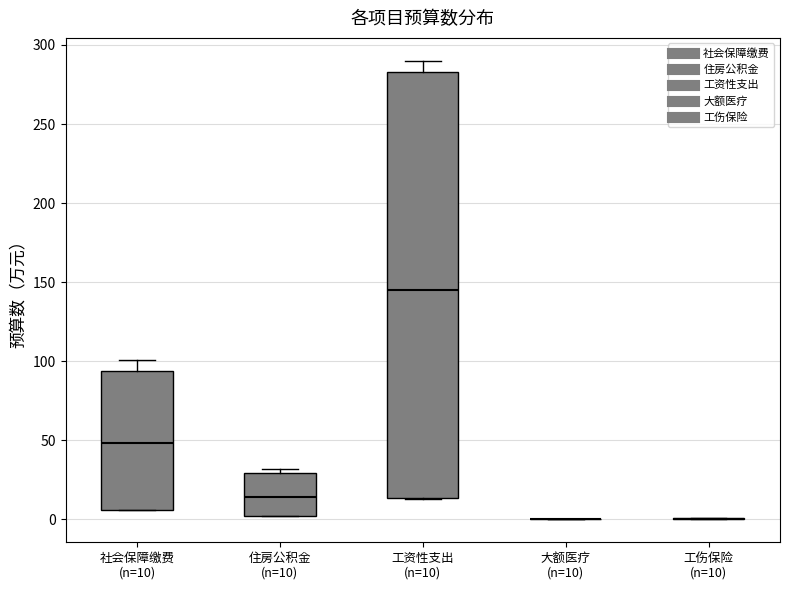

Reading left to right, transcribe this box plot: for each box, give where its median line is, the range the box spans, and where its two whiskers end, as read against the y-axis. The values are not printed on the chart, so give them approximately, as read against the axis.

社会保障缴费 (n=10): median 50, box 5 to 95, whiskers 5 to 100
住房公积金 (n=10): median 15, box 0 to 30, whiskers 0 to 30 (just above the box's upper edge)
工资性支出 (n=10): median 145, box 15 to 285, whiskers 15 to 290
大额医疗 (n=10): box collapsed to a line at 0, whiskers 0 to 0
工伤保险 (n=10): box collapsed to a line at 0, whiskers 0 to 0